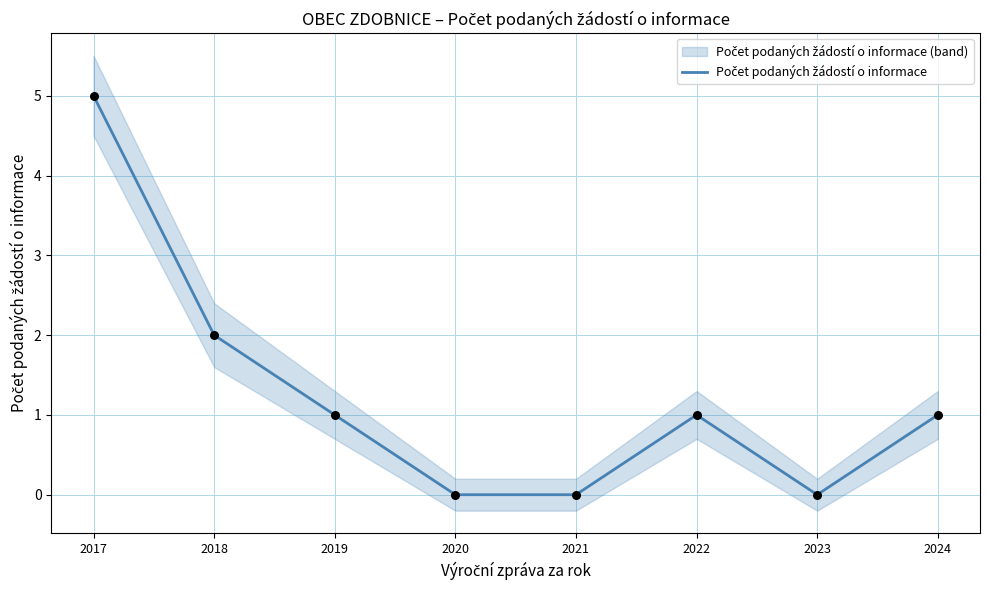

Approximately how many times larger is the value at 2018 compared to 2019?

2.0